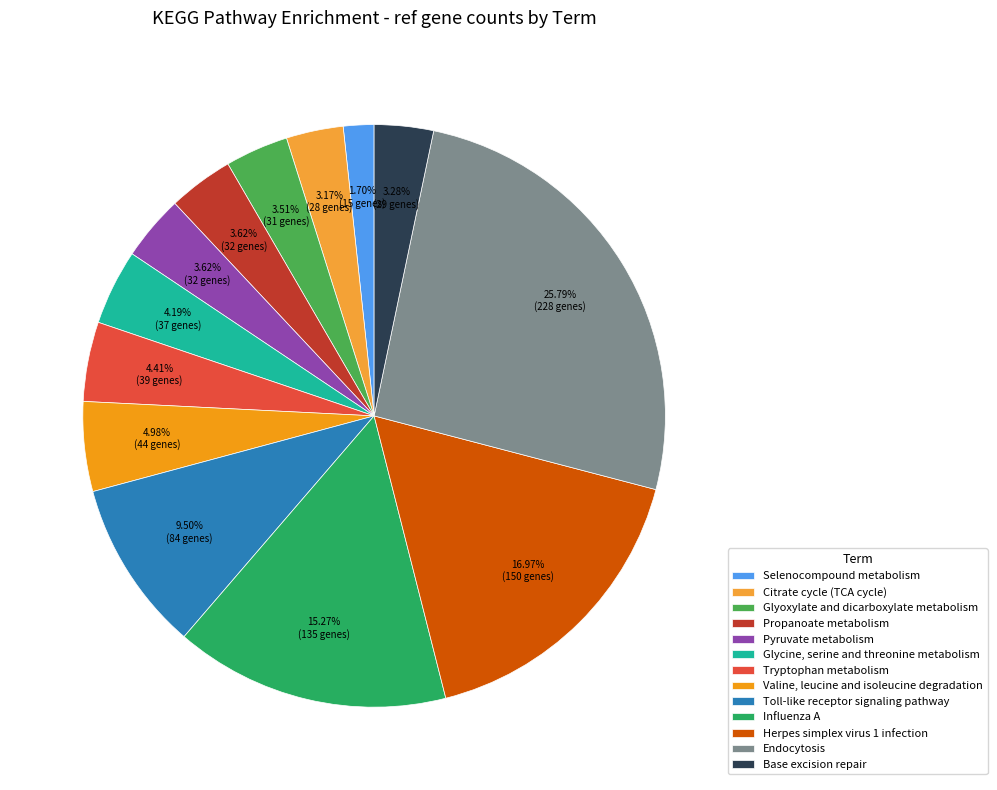

Which slice is the smallest?

Selenocompound metabolism